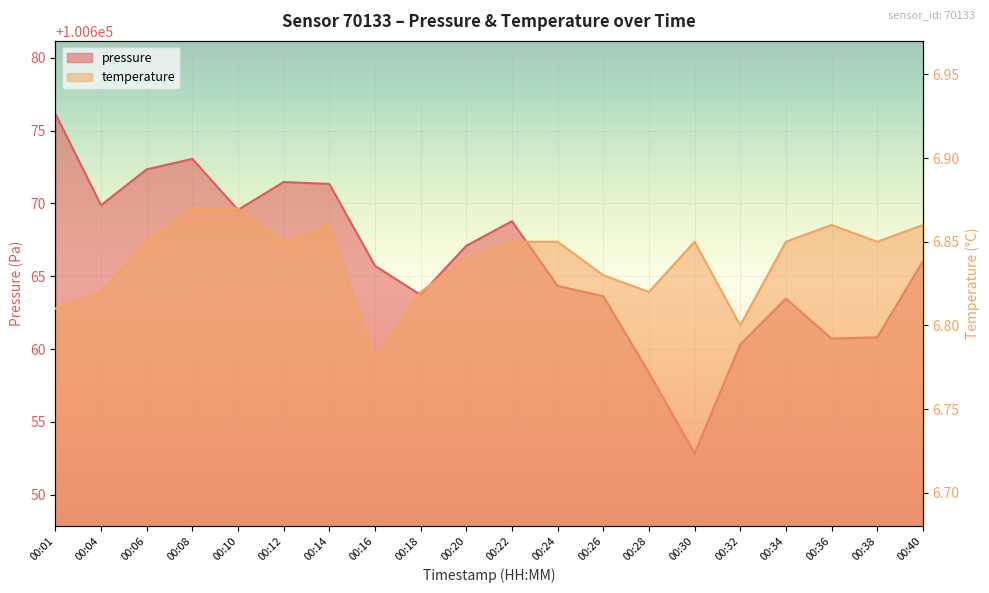

List the series in order of their peak value, lowest first.

temperature, pressure